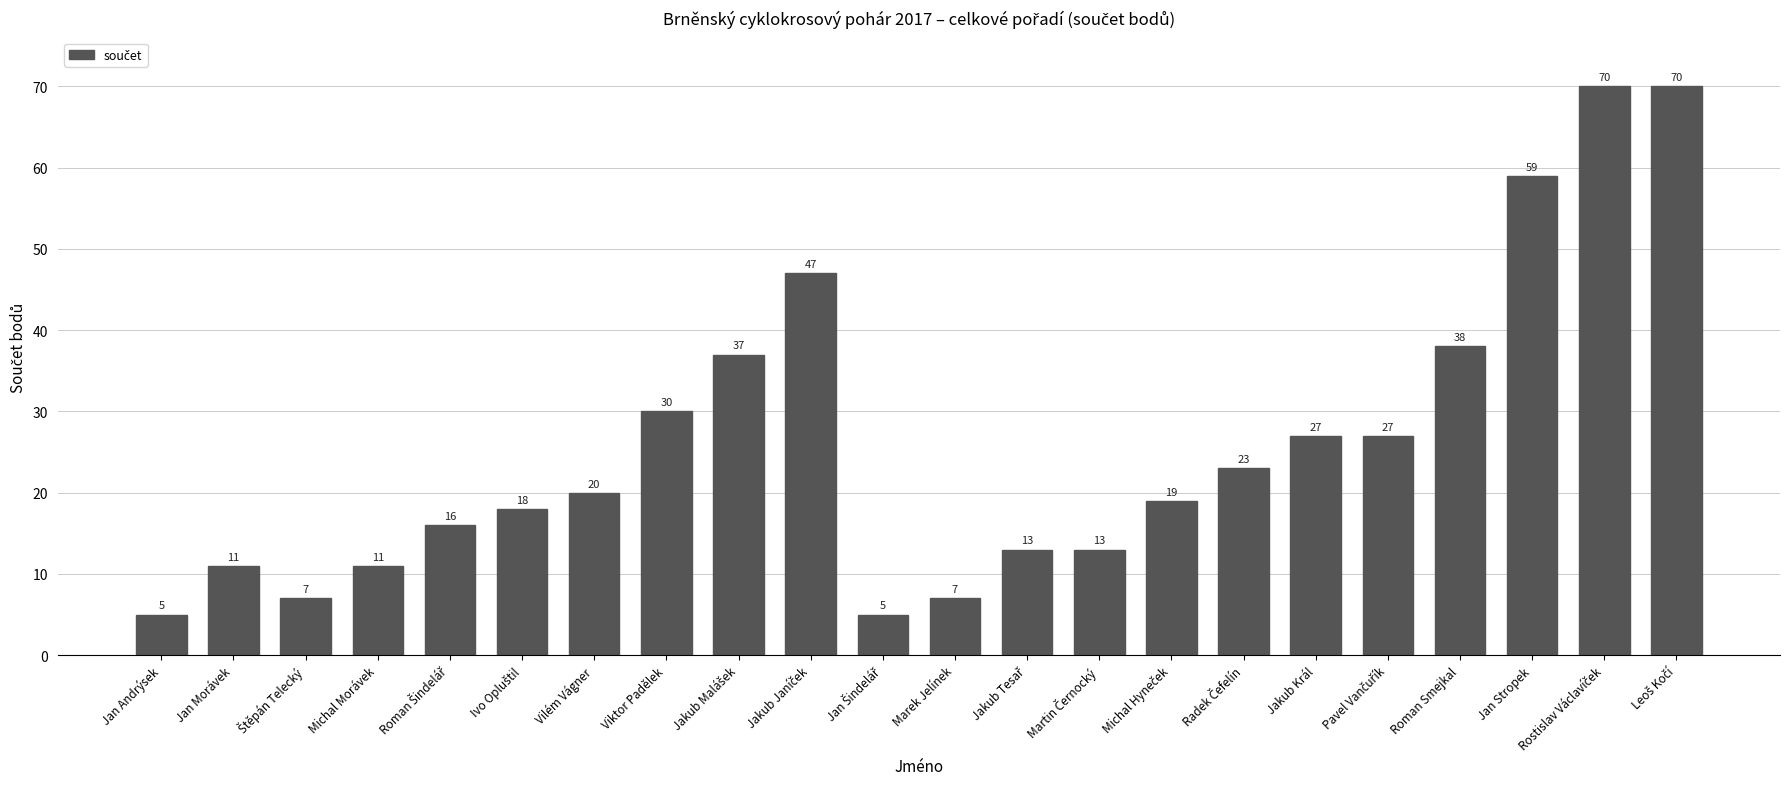

True or false: the data shows 4 at Marek Jelínek.

False